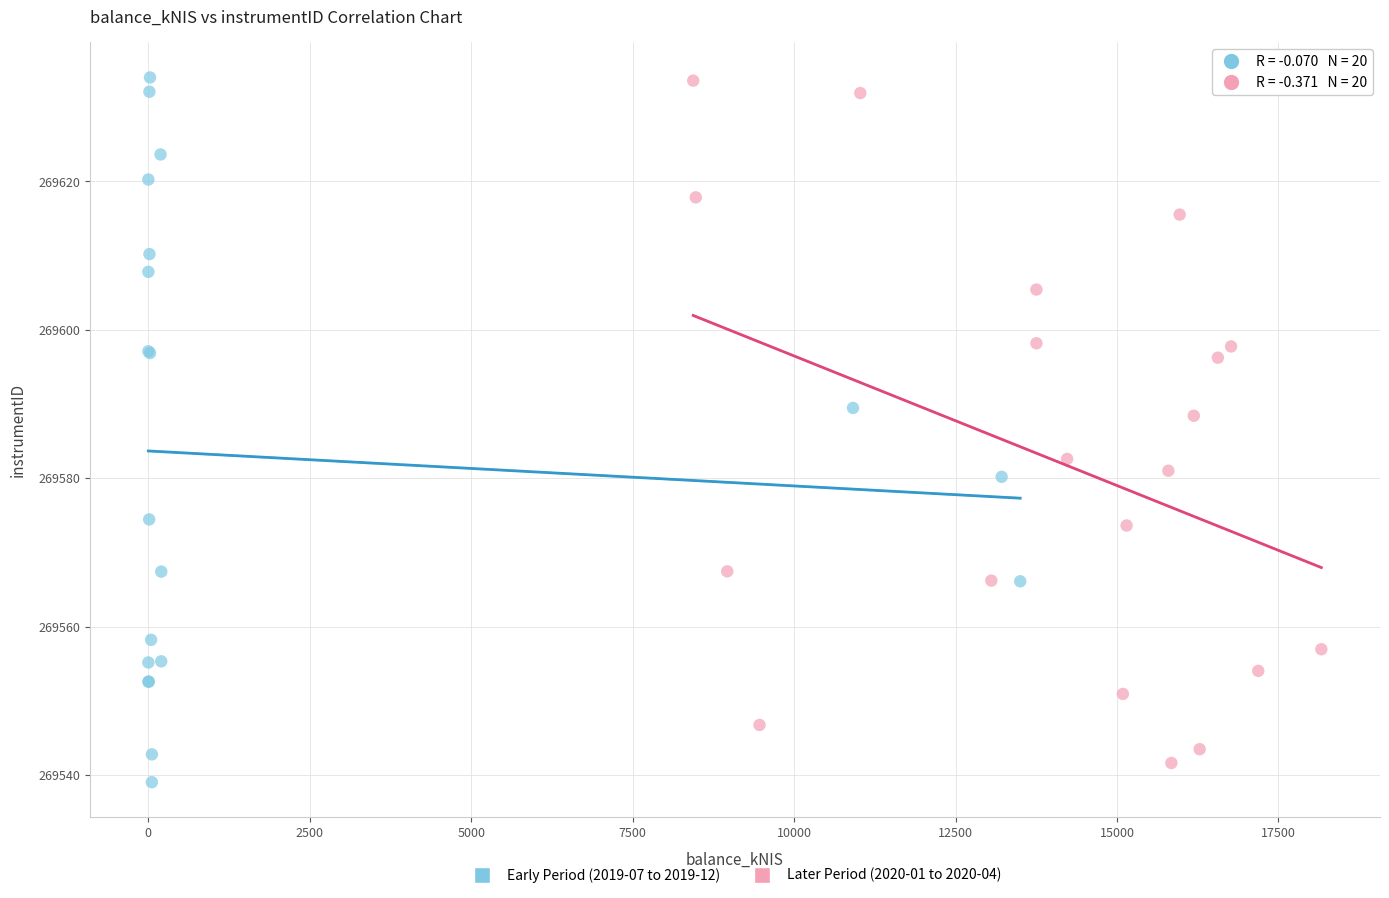

Which series reaches the minimum Y coordinate?

Early Period (2019-07 to 2019-12)